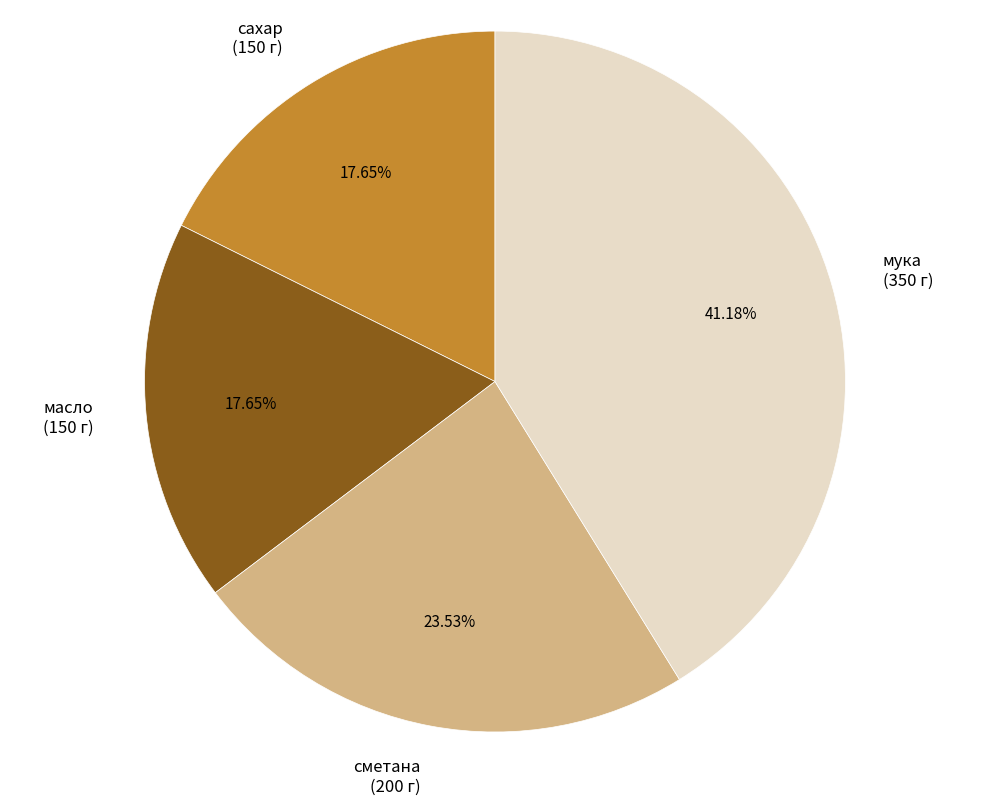

What percentage is the сметана slice, to the nearest percent?

24%